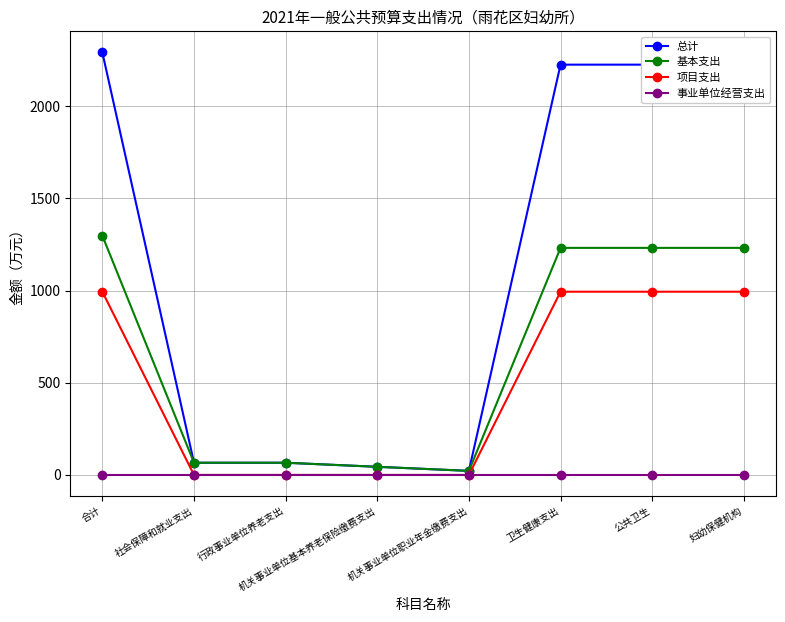

How many data points in 总计 are less than 2226?

4